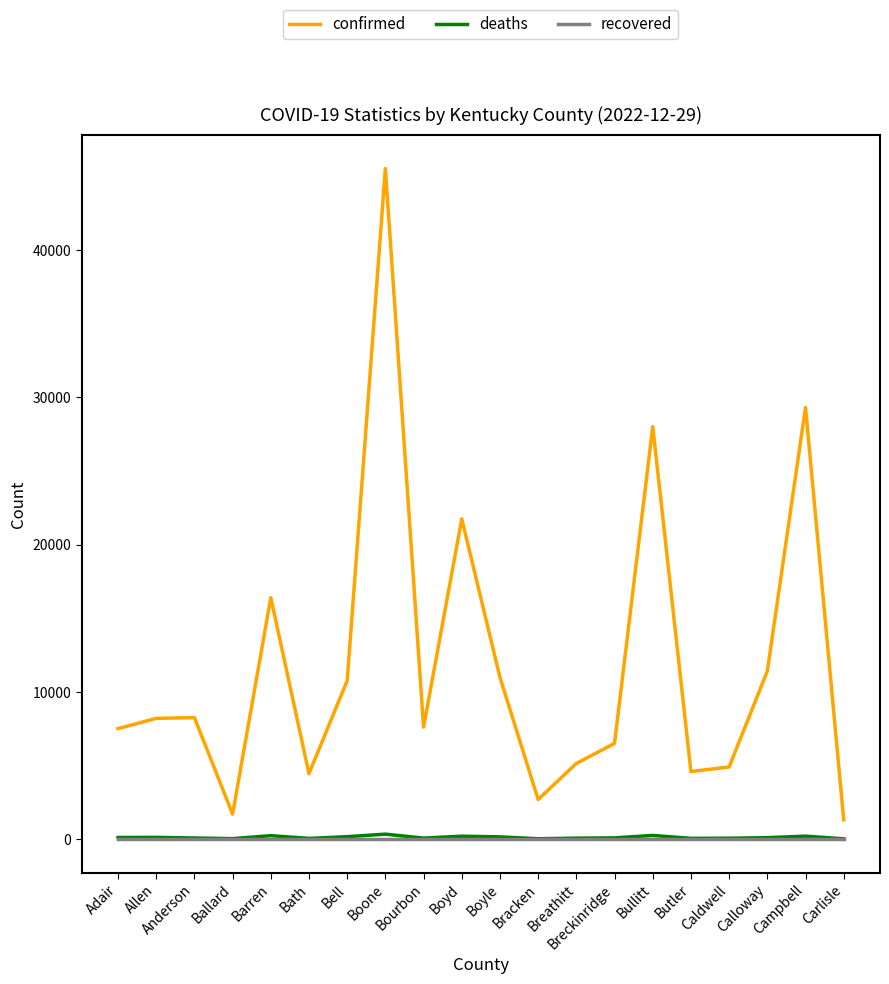

Which series has the widest spread of values?

confirmed